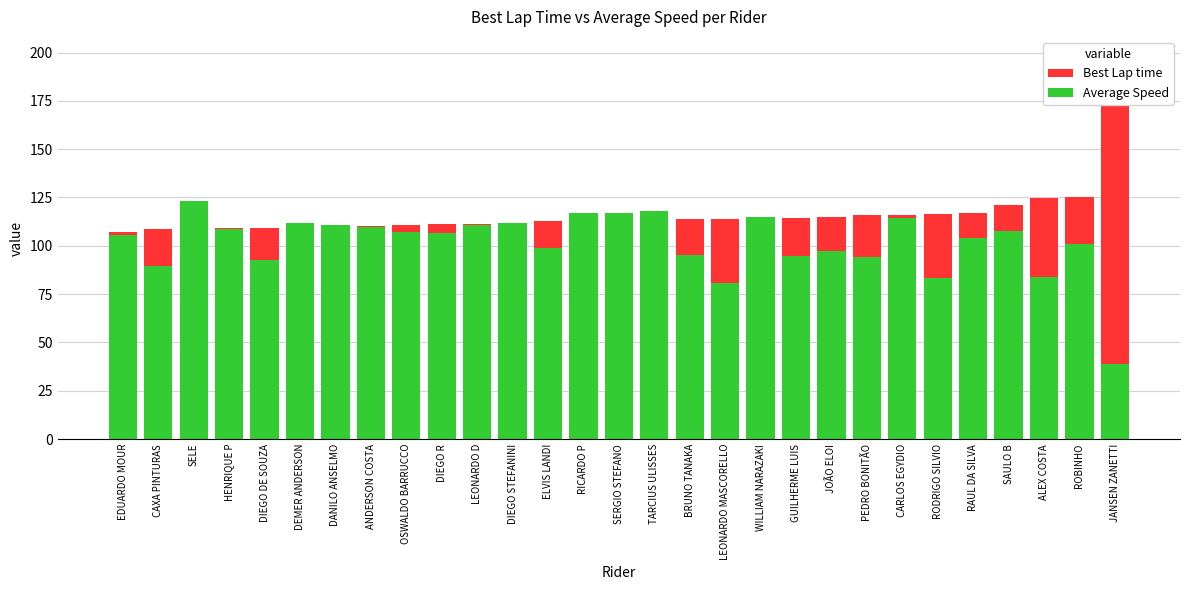

Reading right to left, transcribe all the data shown in this chart.

Best Lap time: 198.2	125.3	124.6	120.9	116.8	116.5	116.1	115.8	114.9	114.3	114.3	114.0	114.0	113.5	113.4	112.7	112.6	111.8	111.5	111.4	110.9	110.0	110.0	109.9	109.0	109.0	109.0	108.5	107.1
Average Speed: 39.1	100.9	84.1	107.9	104.1	83.1	114.4	94.2	97.2	94.6	114.8	80.8	95.4	118.1	117.1	117.1	98.8	112.0	110.6	106.4	107.2	109.6	110.8	111.7	92.6	108.8	123.4	89.5	105.6